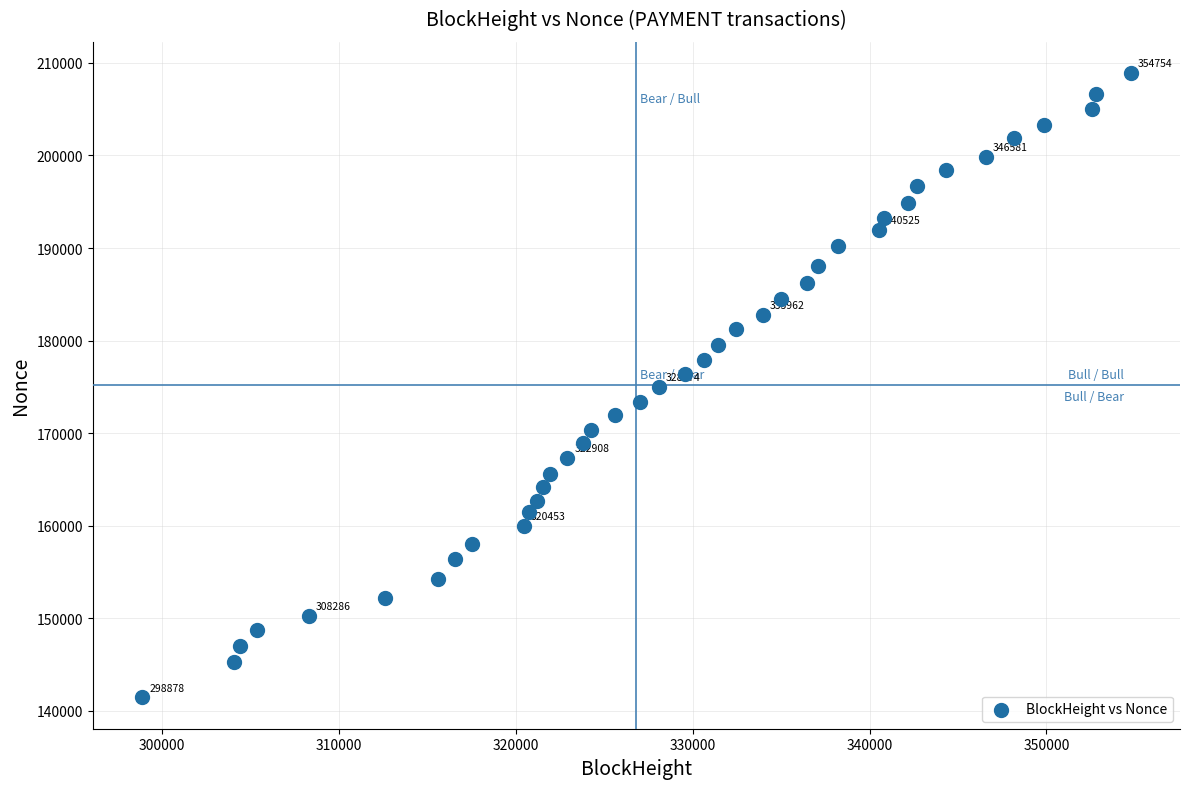

What is the range of Y values (max minus min)?

67442